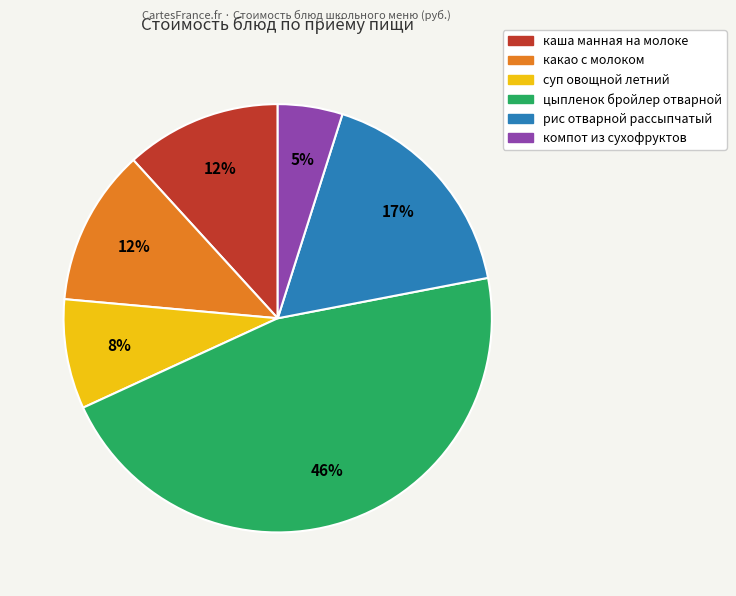

How many segments does this pie chart have?

6